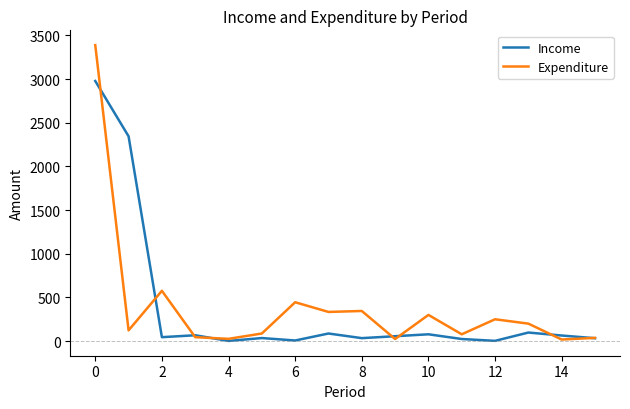

What is the difference between the maximum and minimum values in the Expenditure series?

3371